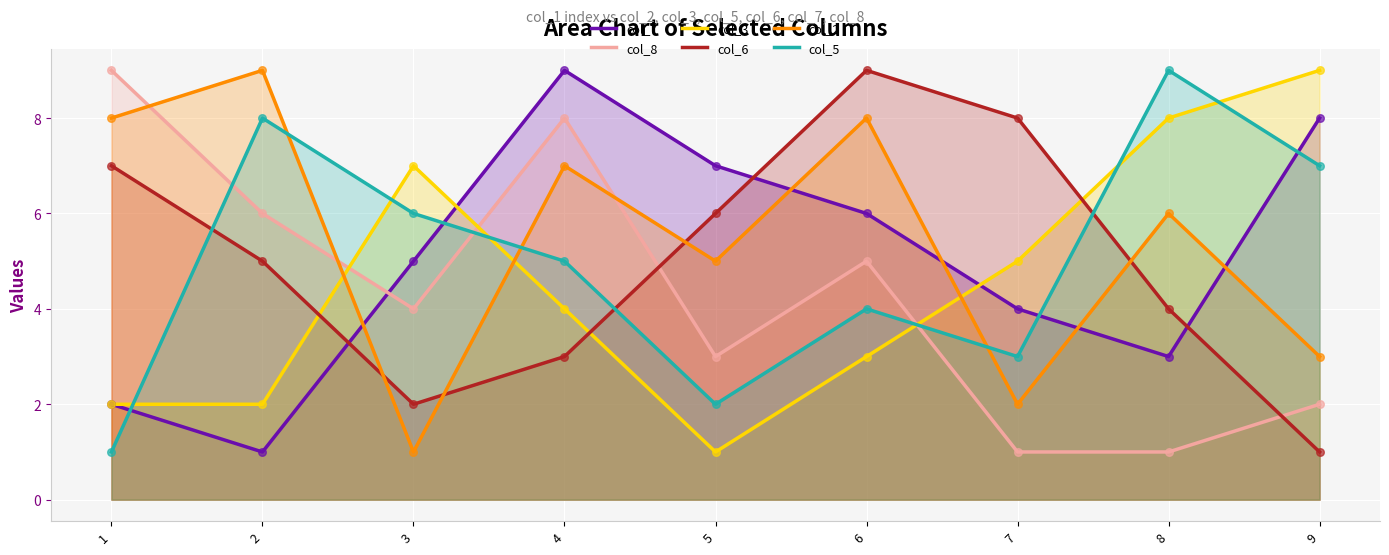

Which series reaches the minimum Y coordinate?

col_7